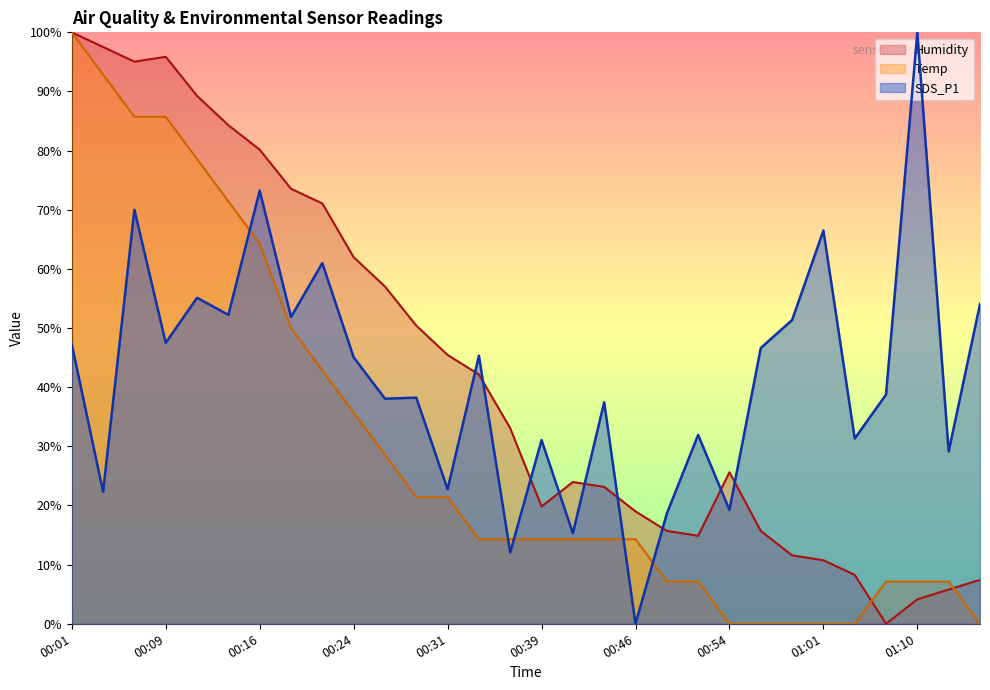

How many lines are shown in the chart?

3